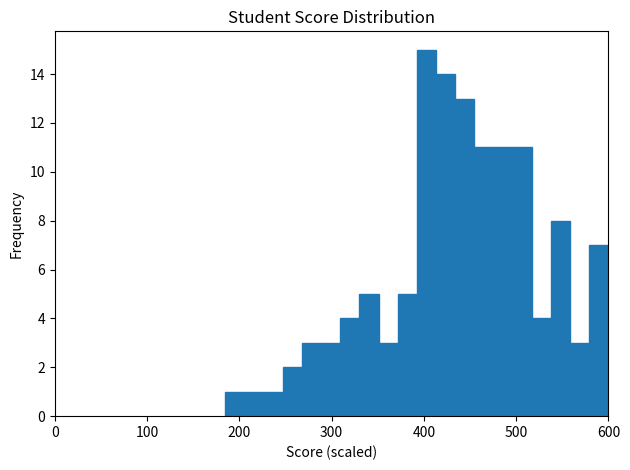

Around what value on the x-axis is the tallest bar? Give the approximate position of its centre, as read against the axis.

400